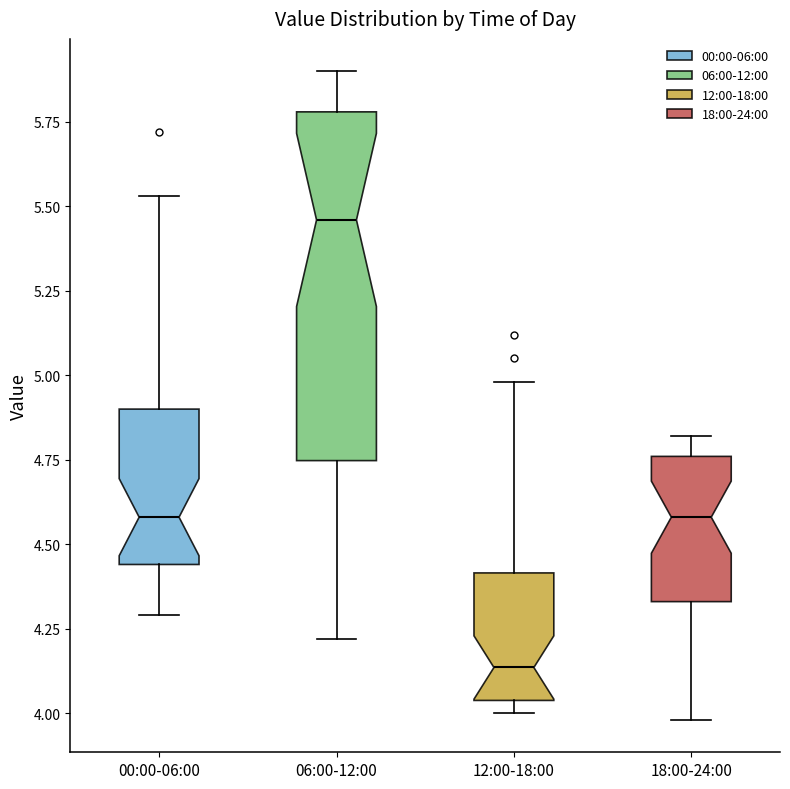

Where is the lower edge of the box for 12:00-18:00 on the y-axis? The values are not printed on the chart, so give them approximately, as read against the axis.

4.05